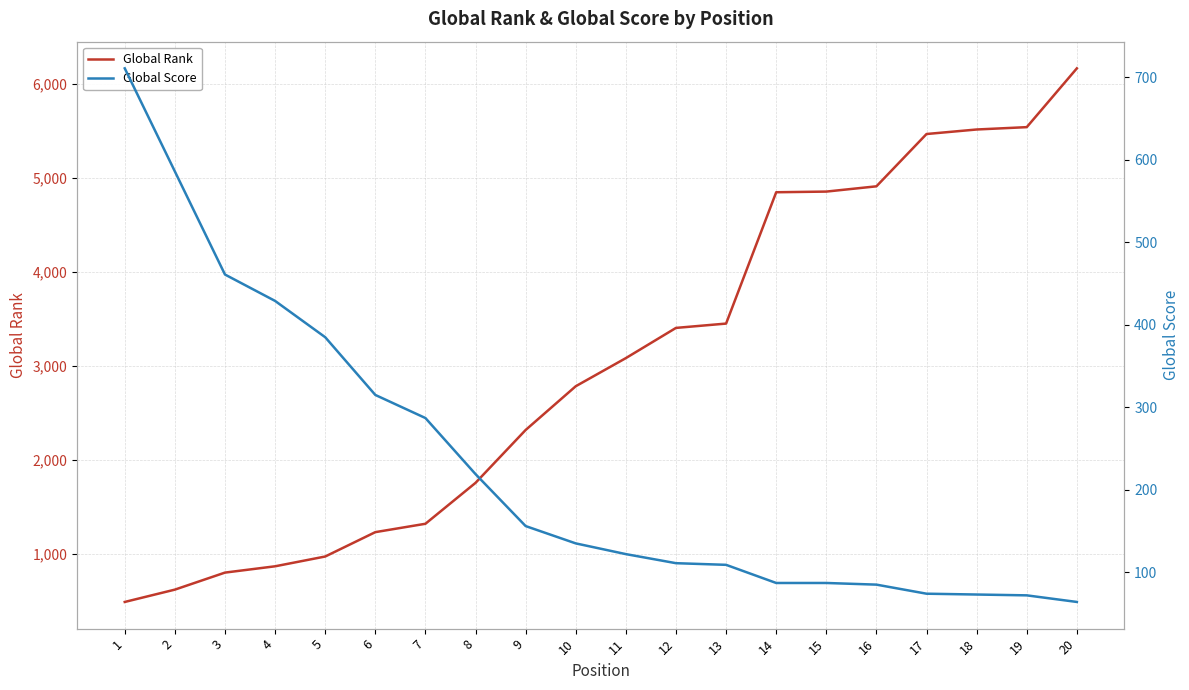

Between which two adjacent categories do Global Score and Global Rank first intersect?

1 and 2